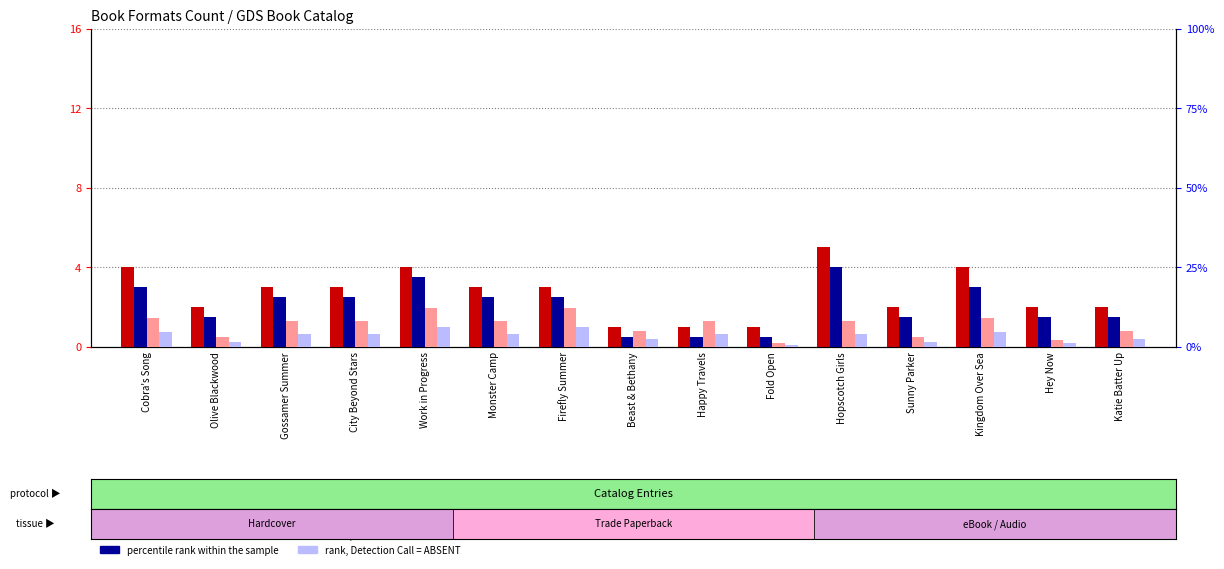

The count series shows 2.1 at Hopscotch Girls. True or false?

False